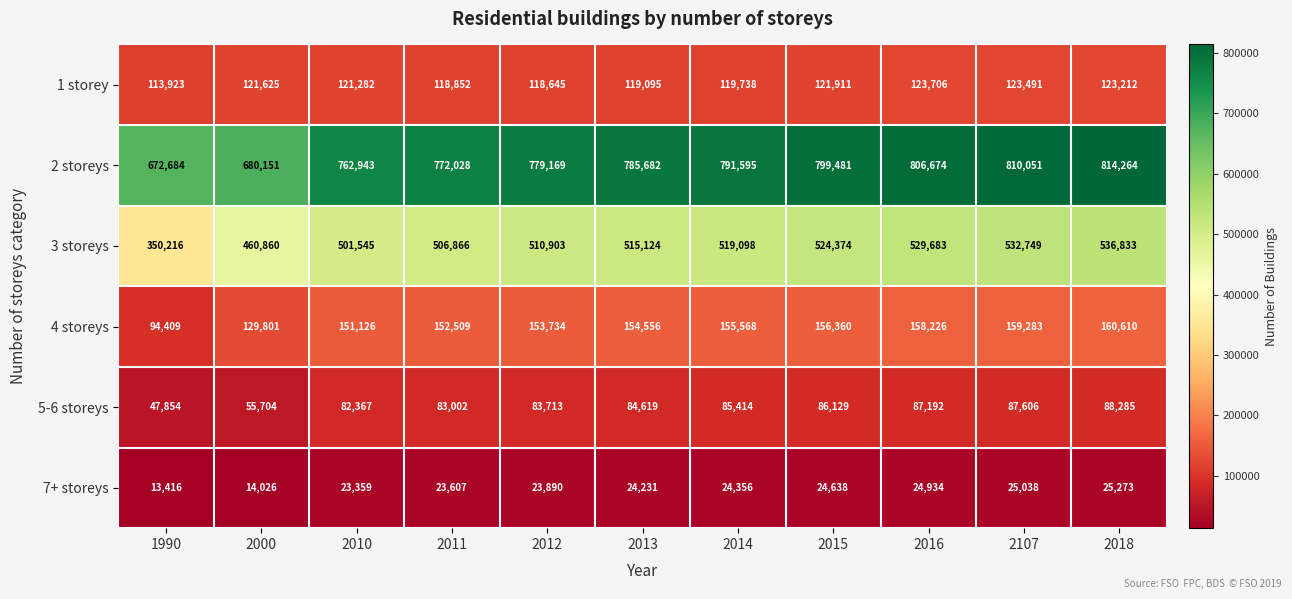

At which label is 2 storeys closest to 743474?

2010